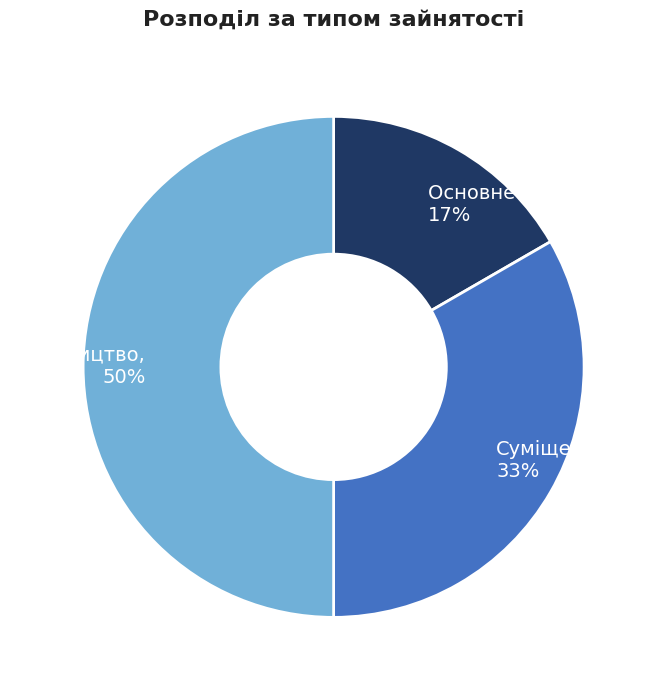

Is it true that Основне місце роботи is 17% of the pie?

True